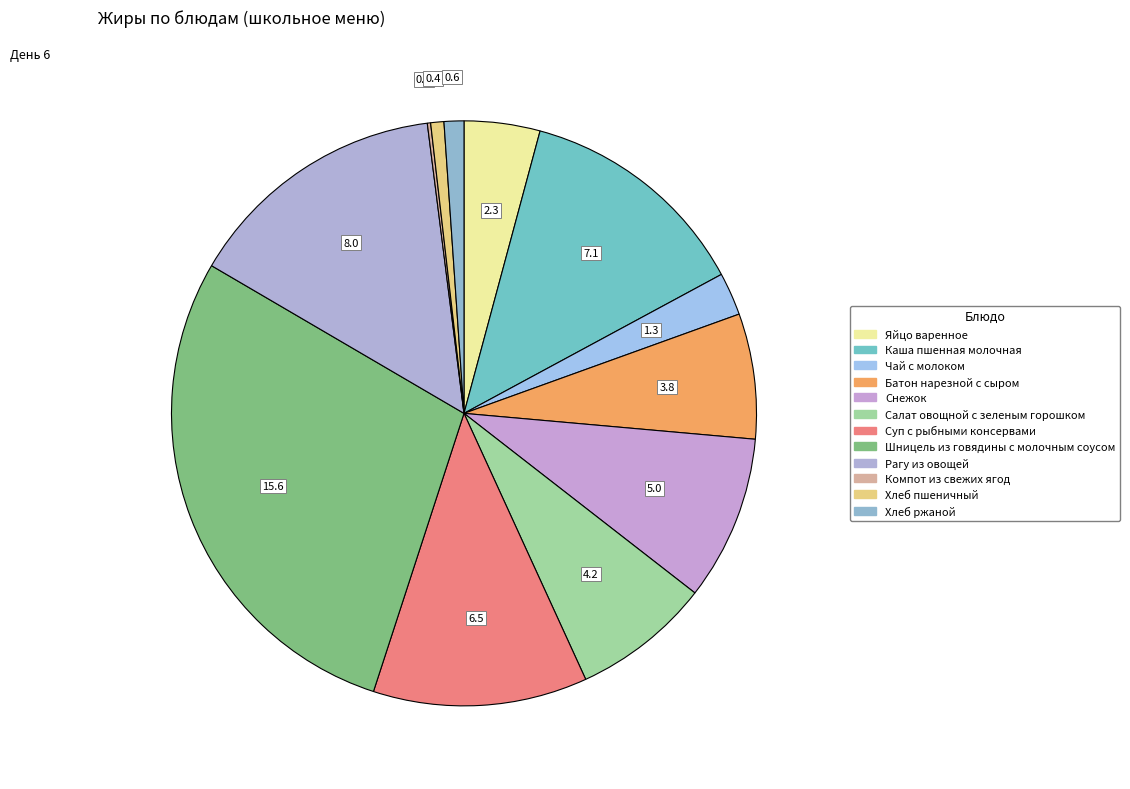

How many segments does this pie chart have?

12